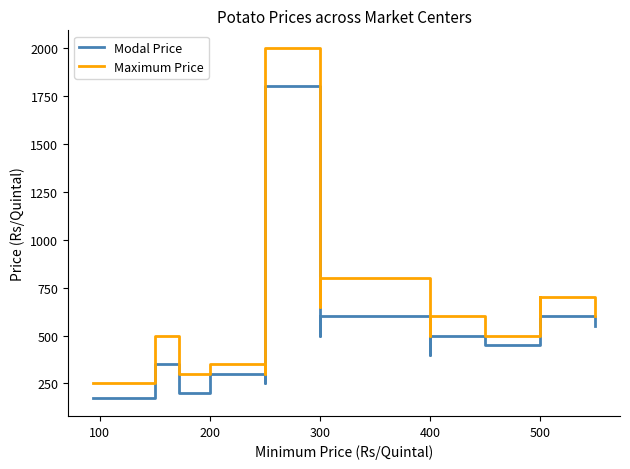

True or false: Modal Price has a value of 120 at 500.

False